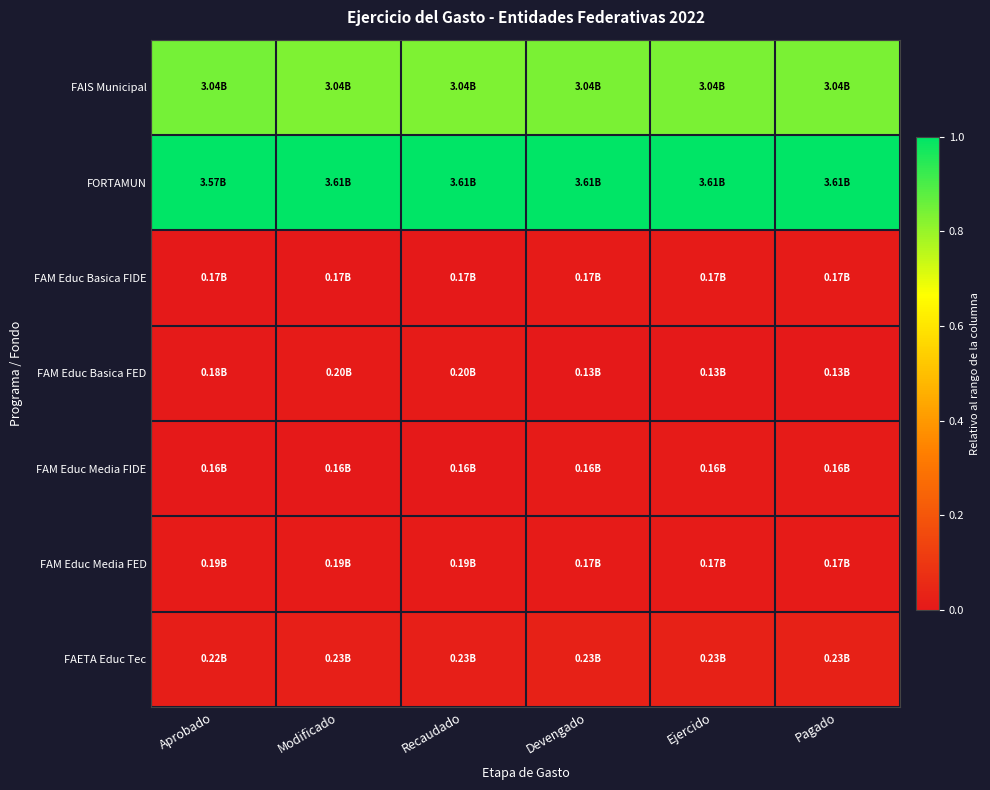

Between Modificado and Recaudado, which is larger?

Modificado